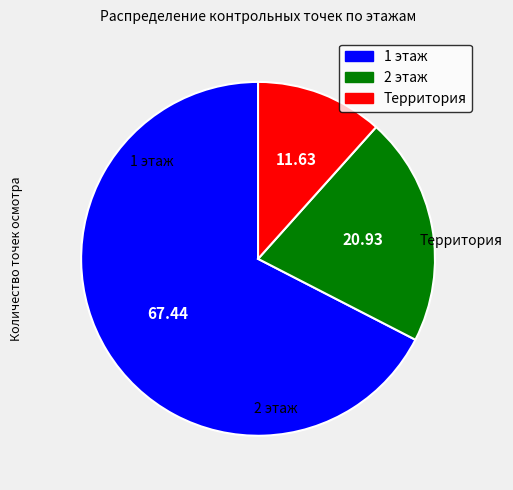

Is the sum of 1 этаж and 2 этаж greater than half?

Yes